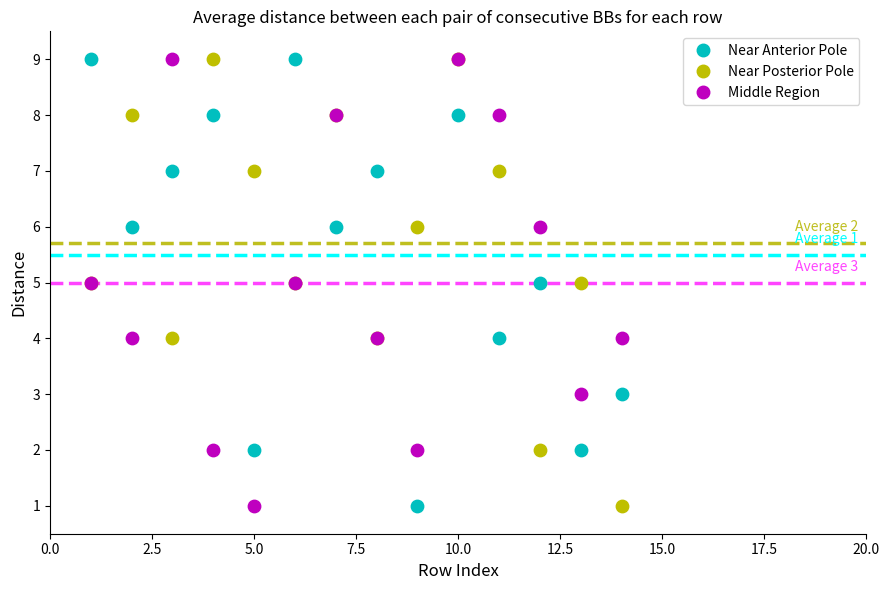

What is the X range (max minus min) for the scatter plot?

13